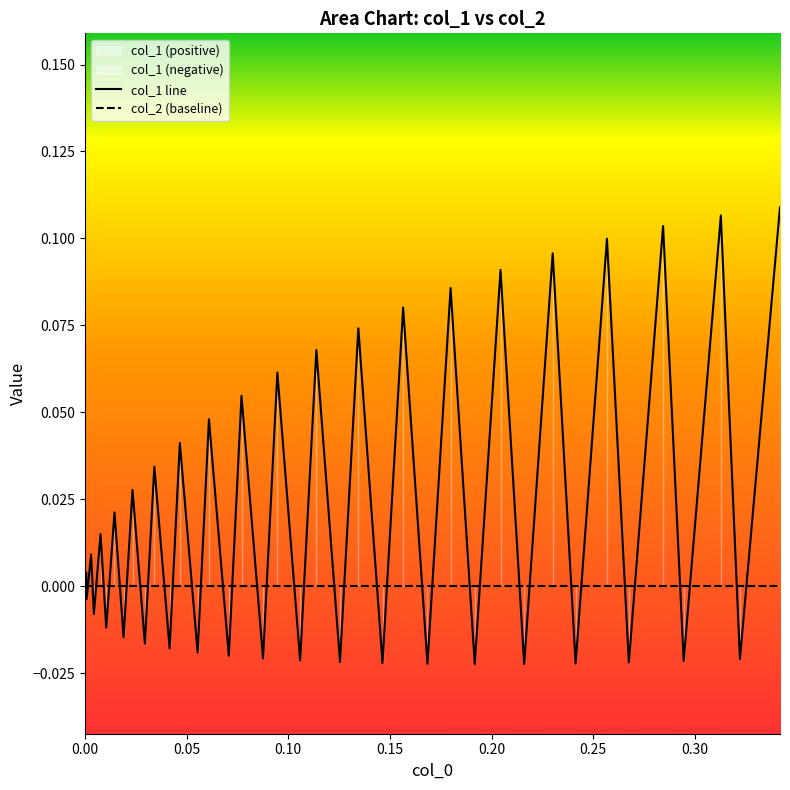

Is the value of col_1 line at 37 greater than the value of col_2 (baseline) at 27?

Yes